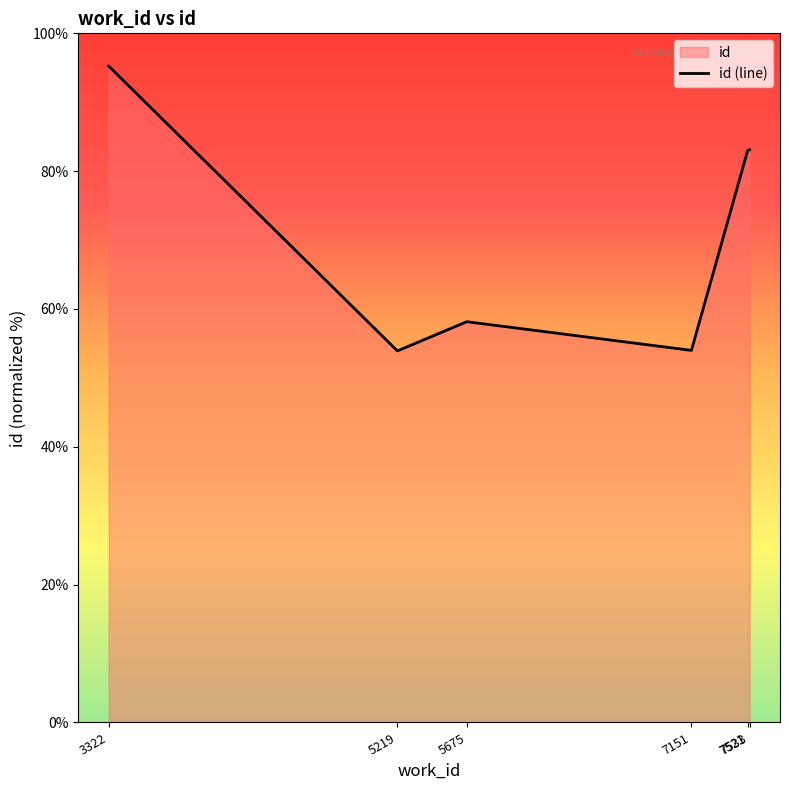

Read the value at 3322.

95.2